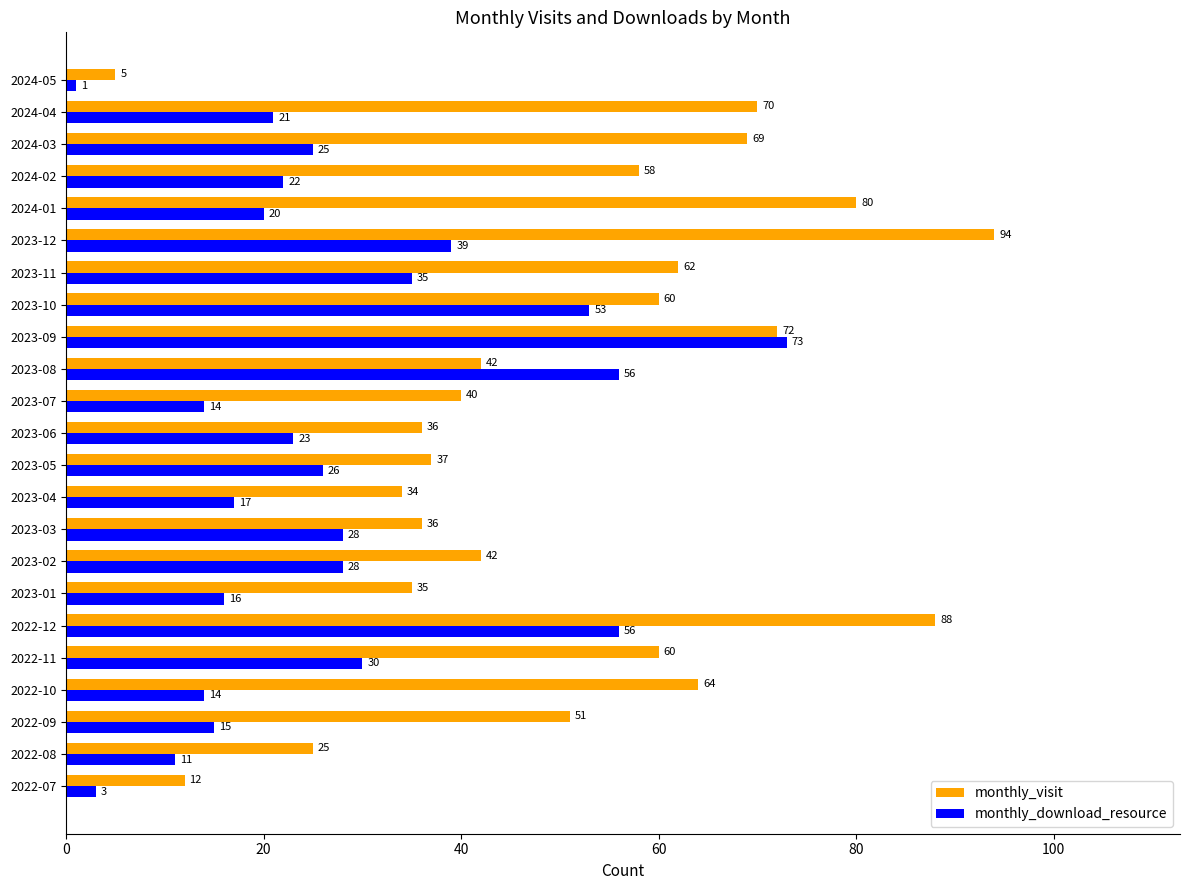

What is the smallest value displayed?

1